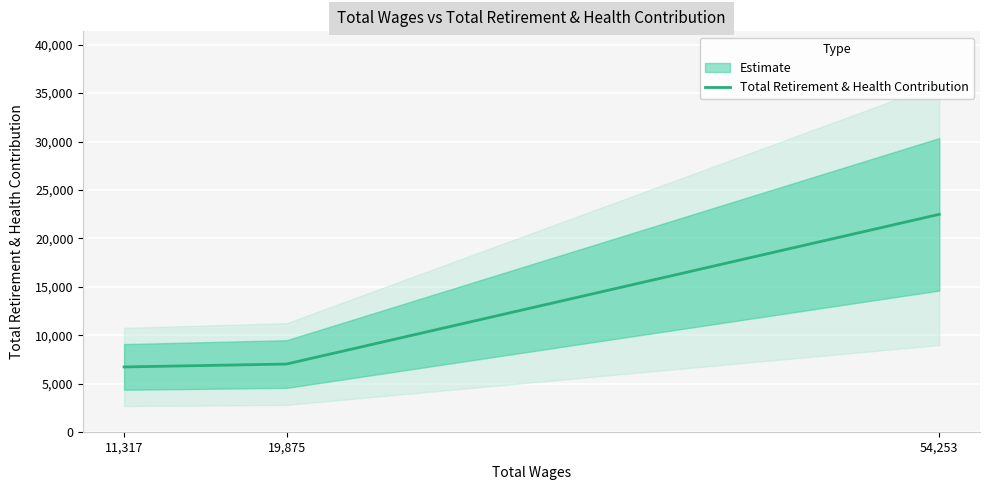

Count the number of data series in this chart.

1